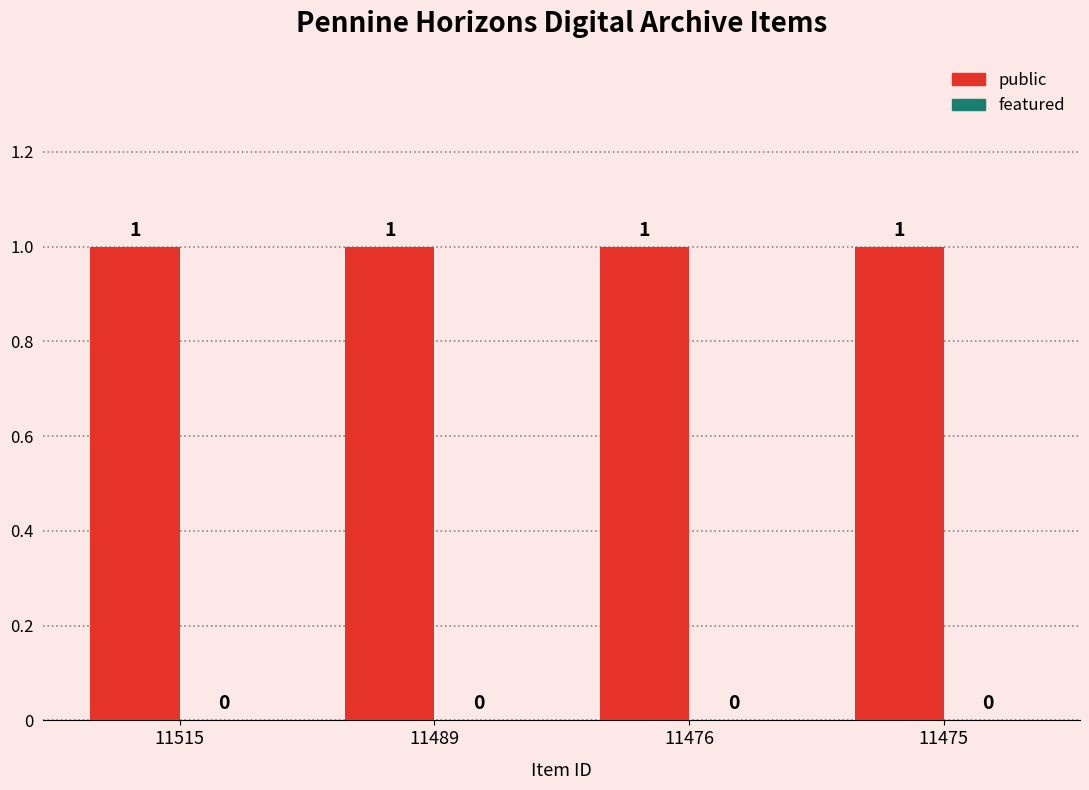

Rank the categories by featured value from lowest to highest.

11515, 11489, 11476, 11475